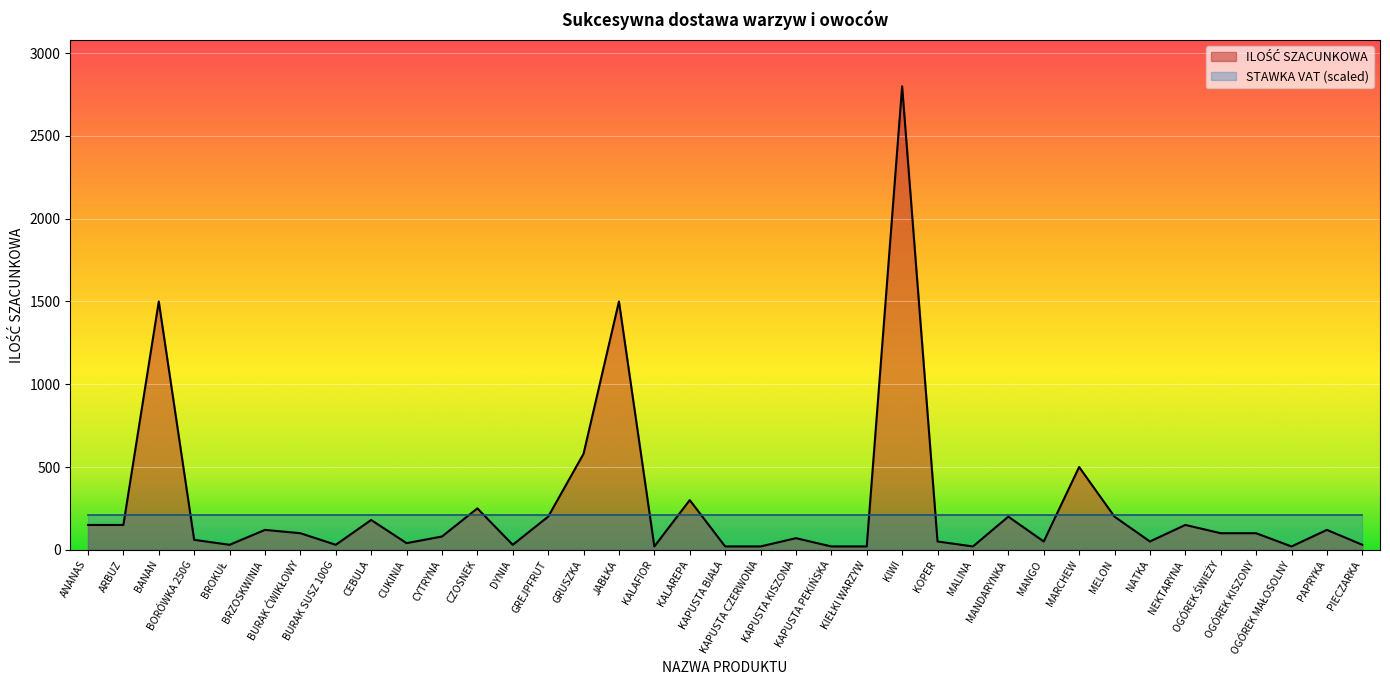

What is the greatest value displayed?

2800